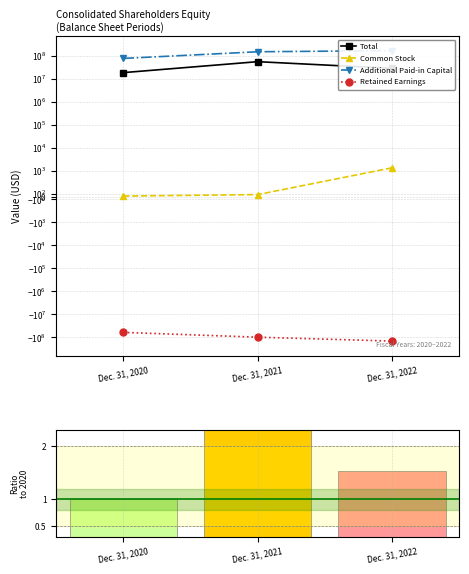

What are all the series names shown in the legend?

Total, Common Stock, Additional Paid-in Capital, Retained Earnings